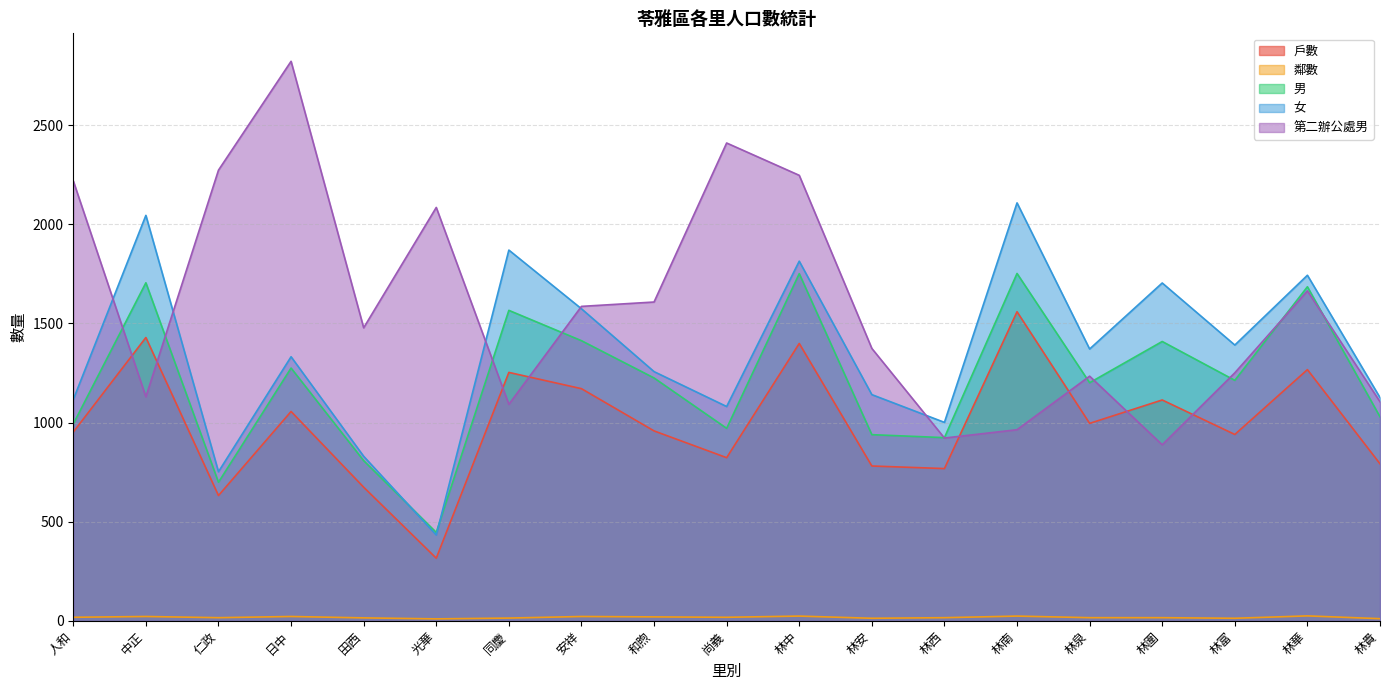

Which series changed the most between 林南 and 林富?

女